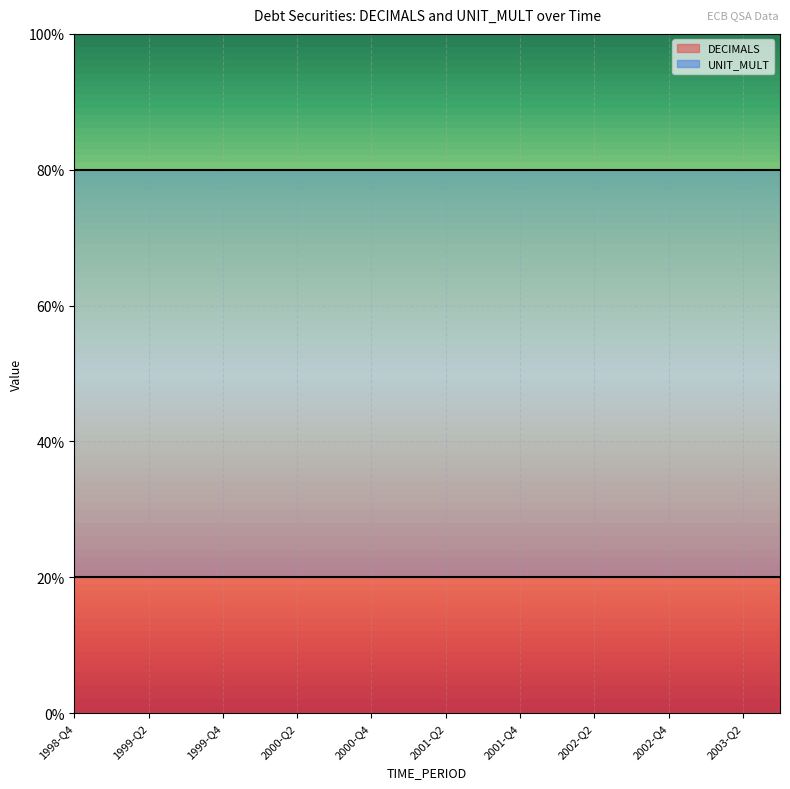

The DECIMALS series shows 2 at 2001-Q1. True or false?

True